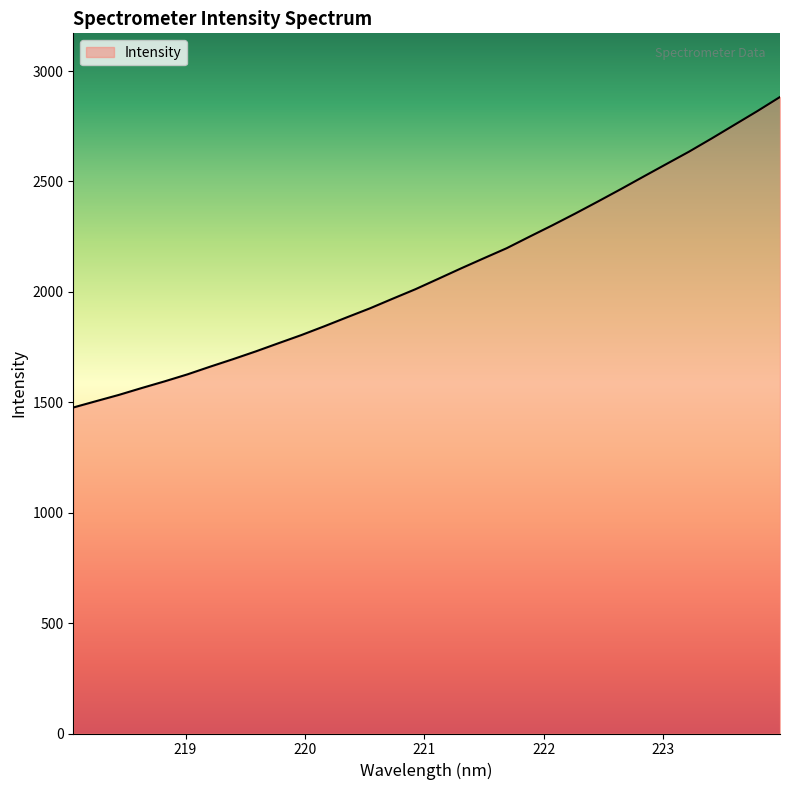

What is the minimum value shown in the chart?

1476.3